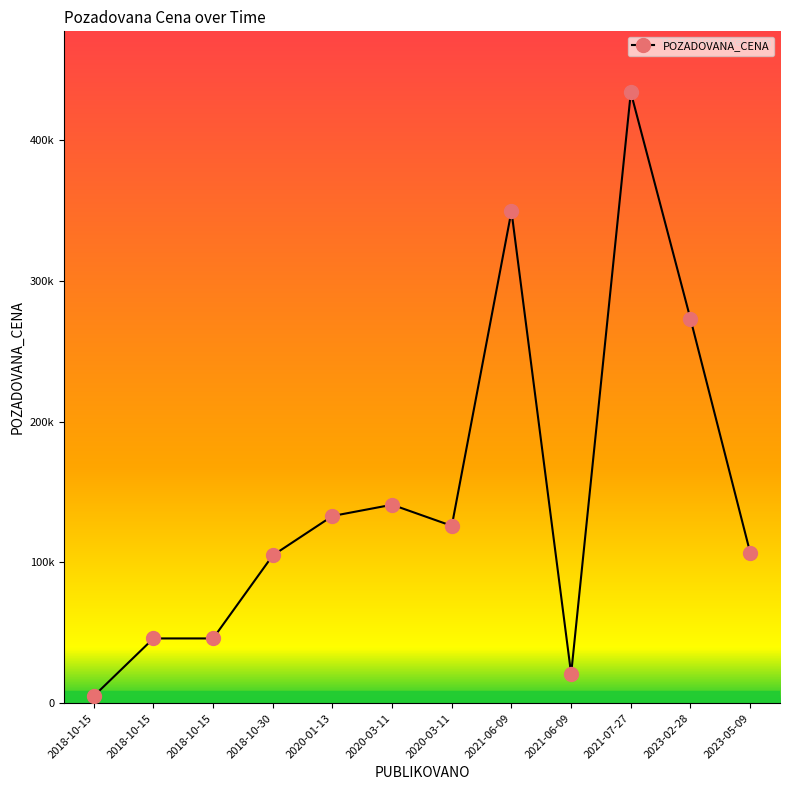

Does the chart have visible grid lines?

No